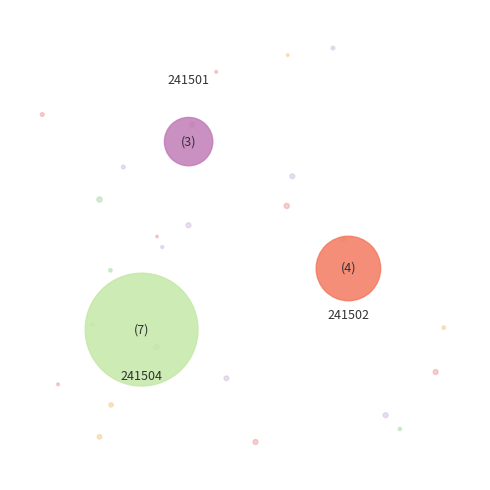

What percentage is the 241504 slice, to the nearest percent?

50%